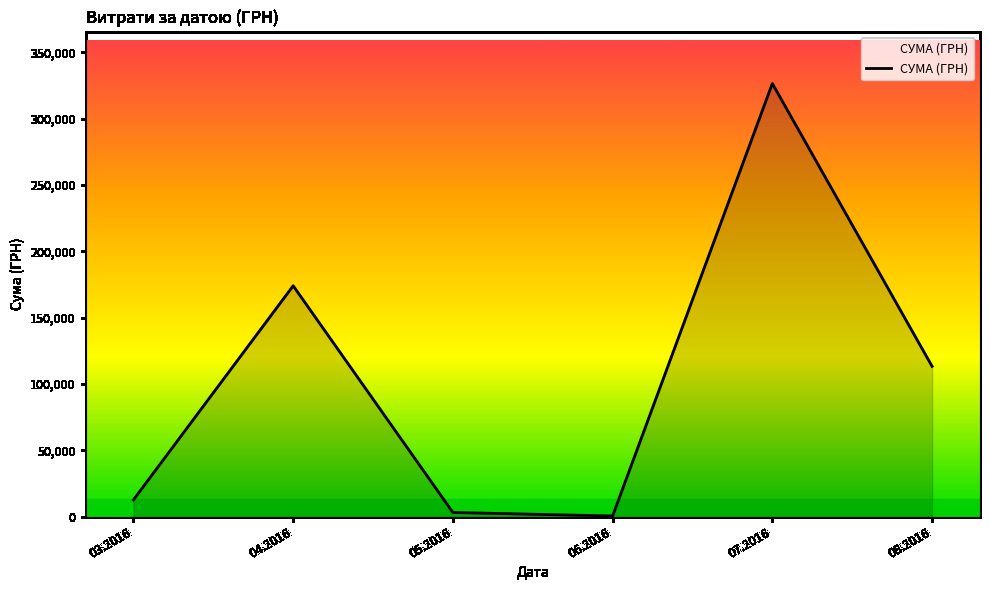

Count the number of categories in the chart.

6